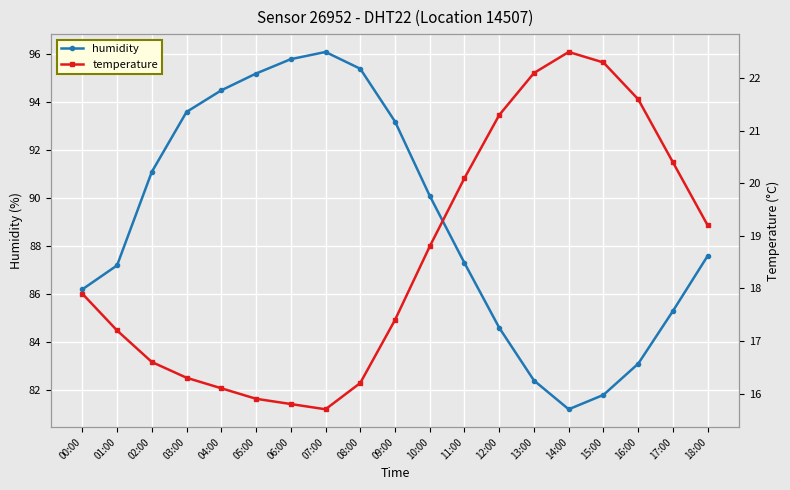

At which label is temperature closest to 19?

10:00